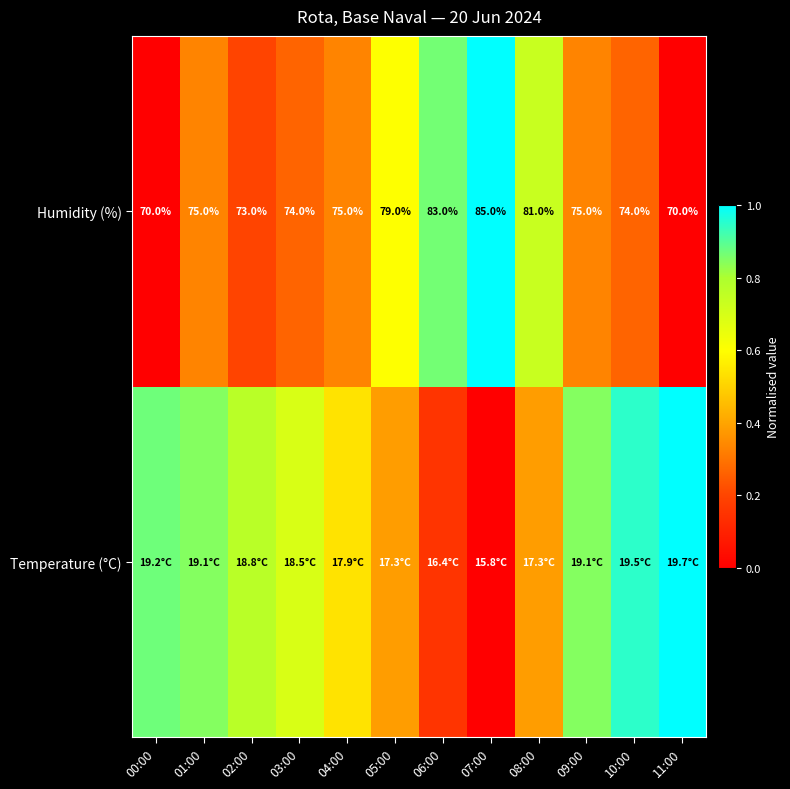

How many data points in Humidity (%) are less than 75?

5